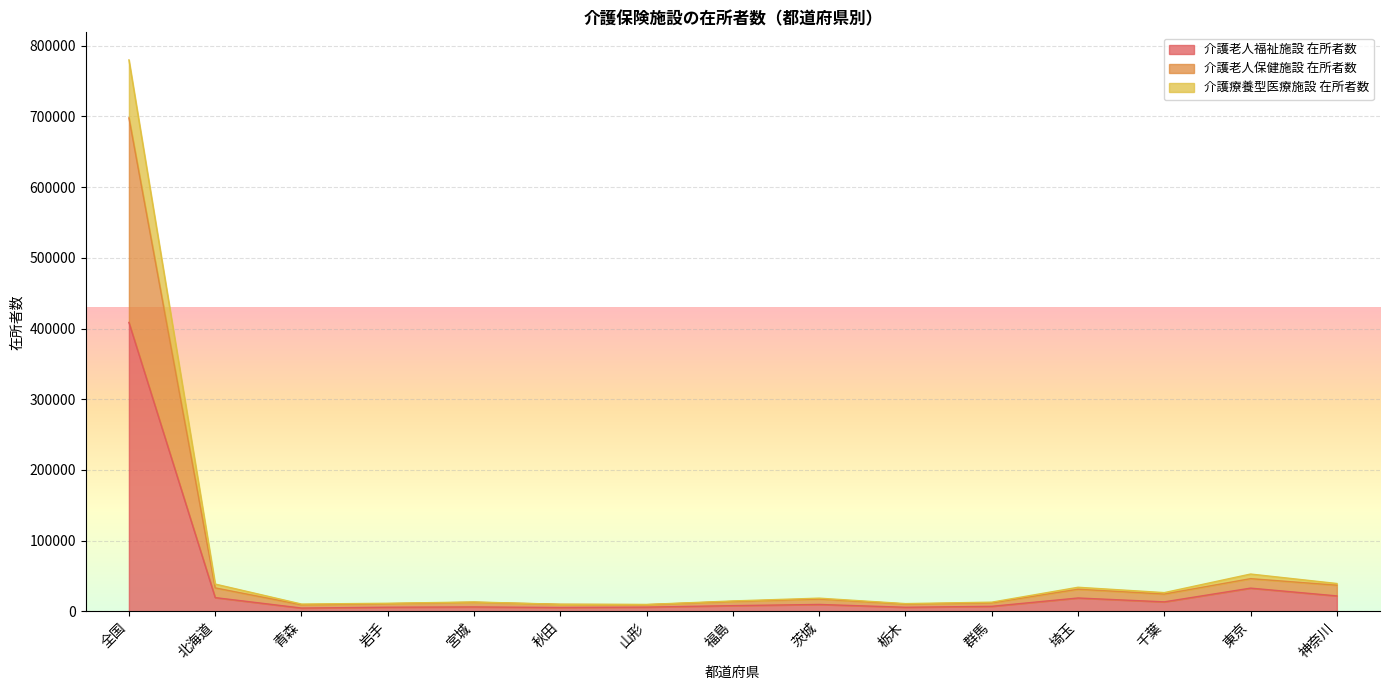

True or false: 介護老人福祉施設 在所者数 and 介護療養型医療施設 在所者数 intersect in this chart.

False